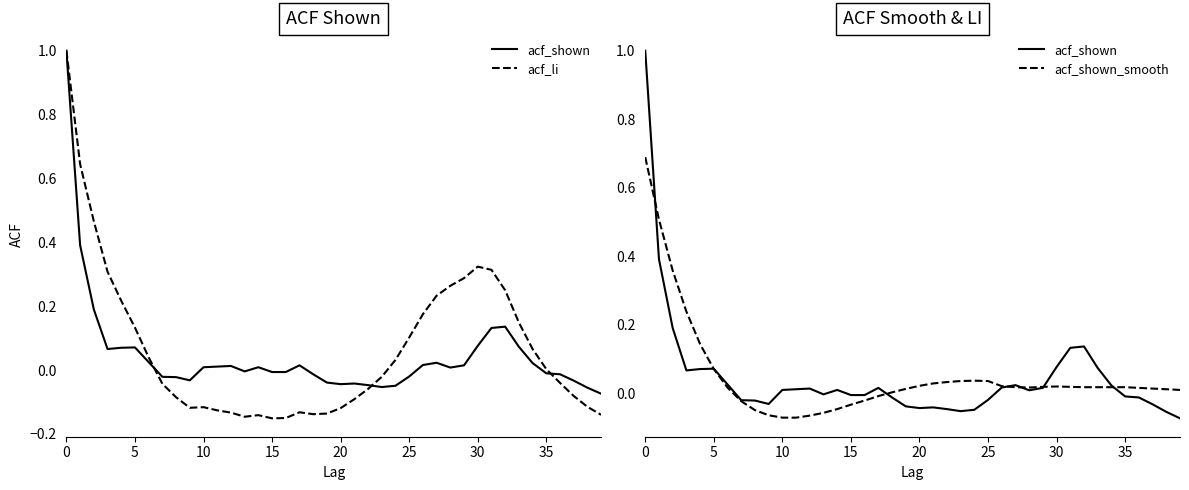

Is the value of acf_shown at 15 greater than the value of acf_li at 17?

Yes